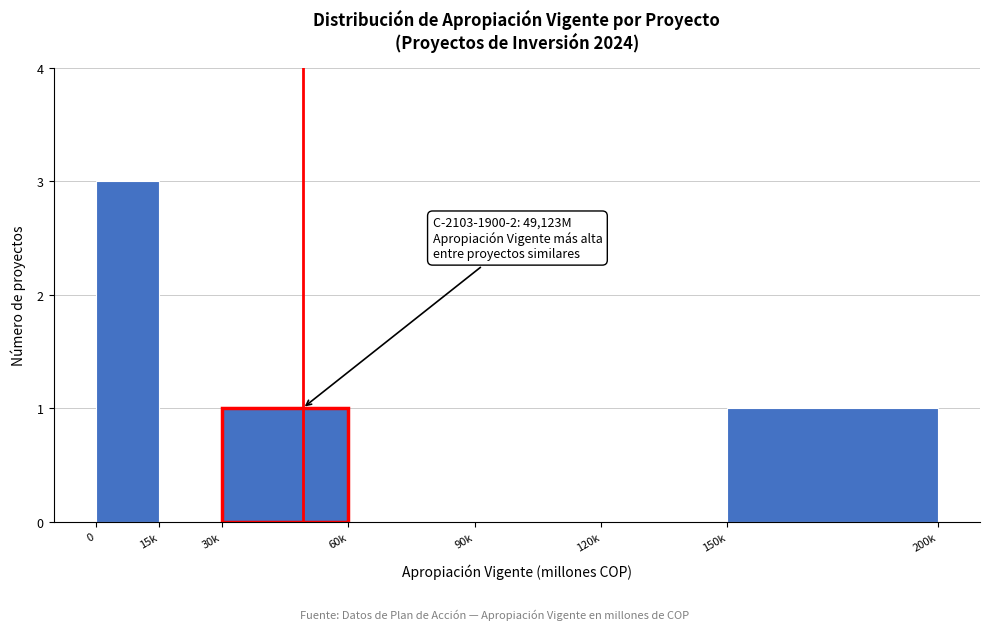

Reading left to right, transcribe all the data shown in this chart.

0=3	15k=0	30k=1	60k=0	90k=0	120k=0	150k=1